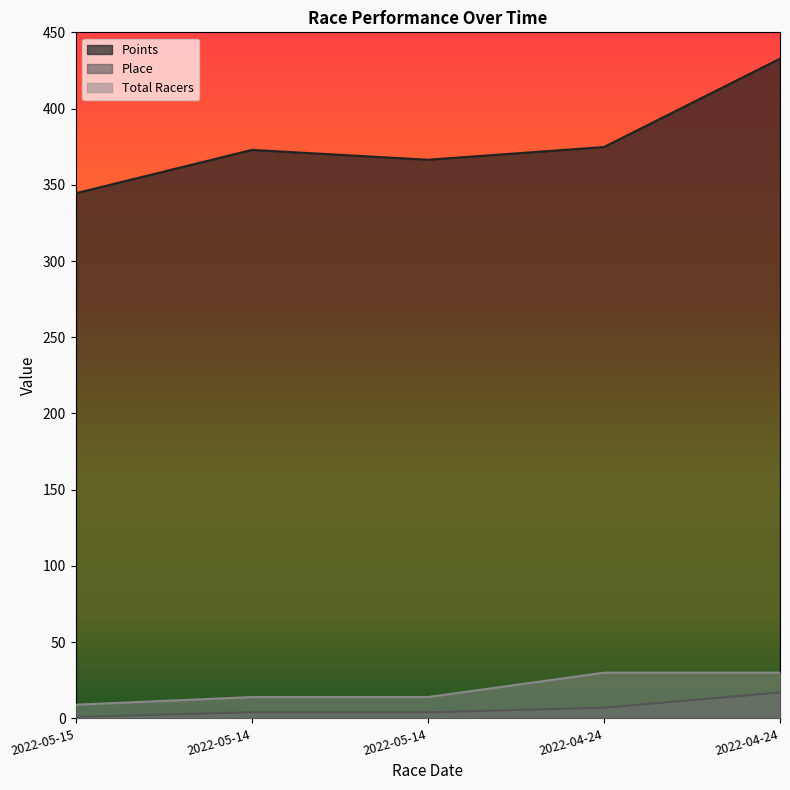

Which series has the largest range (max minus min)?

Points